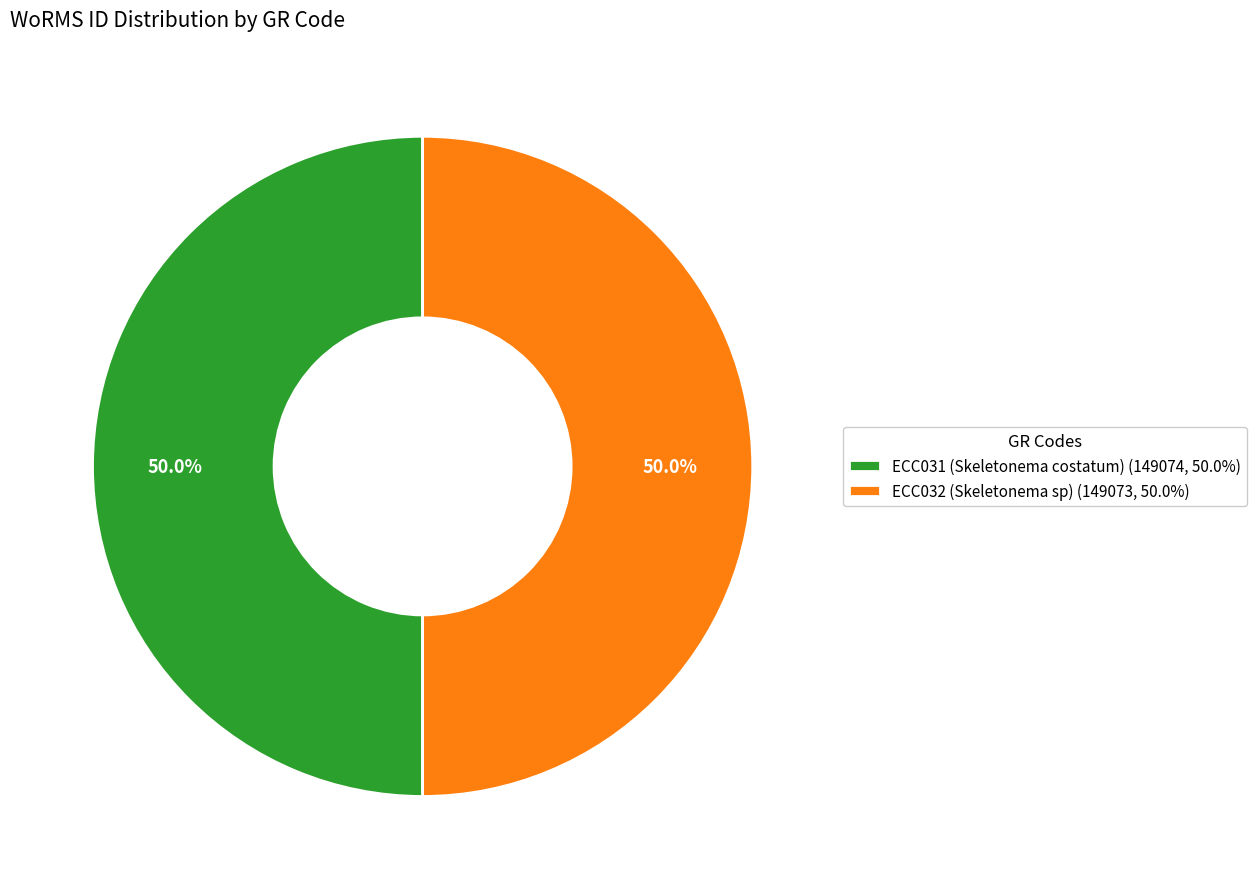

Is the sum of ECC031 (Skeletonema costatum) and ECC032 (Skeletonema sp) greater than half?

Yes